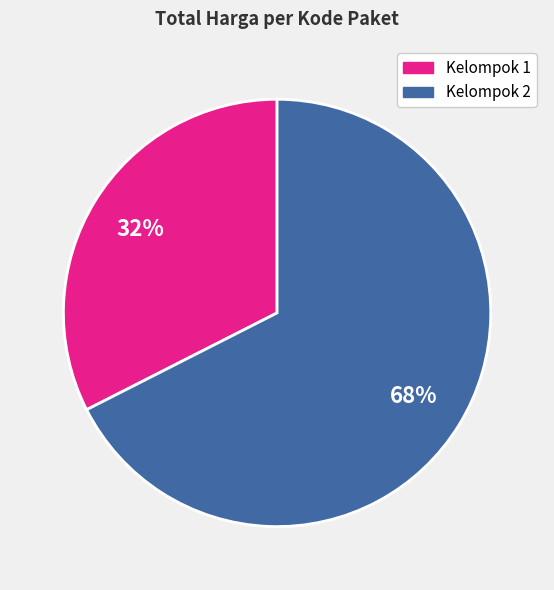

Is there a majority slice in this chart?

Yes